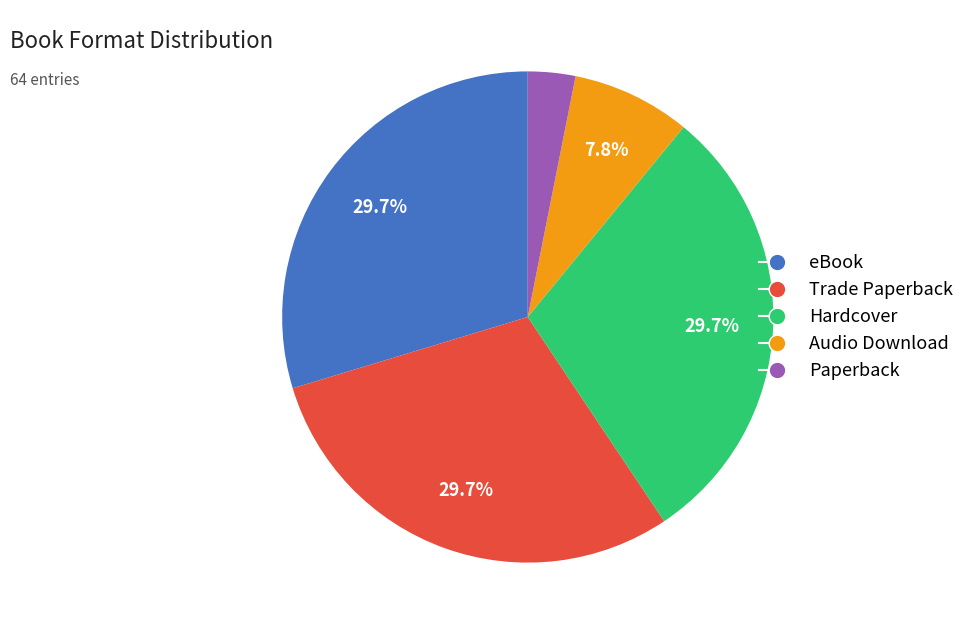

What percentage is NOT represented by eBook?

70.3%